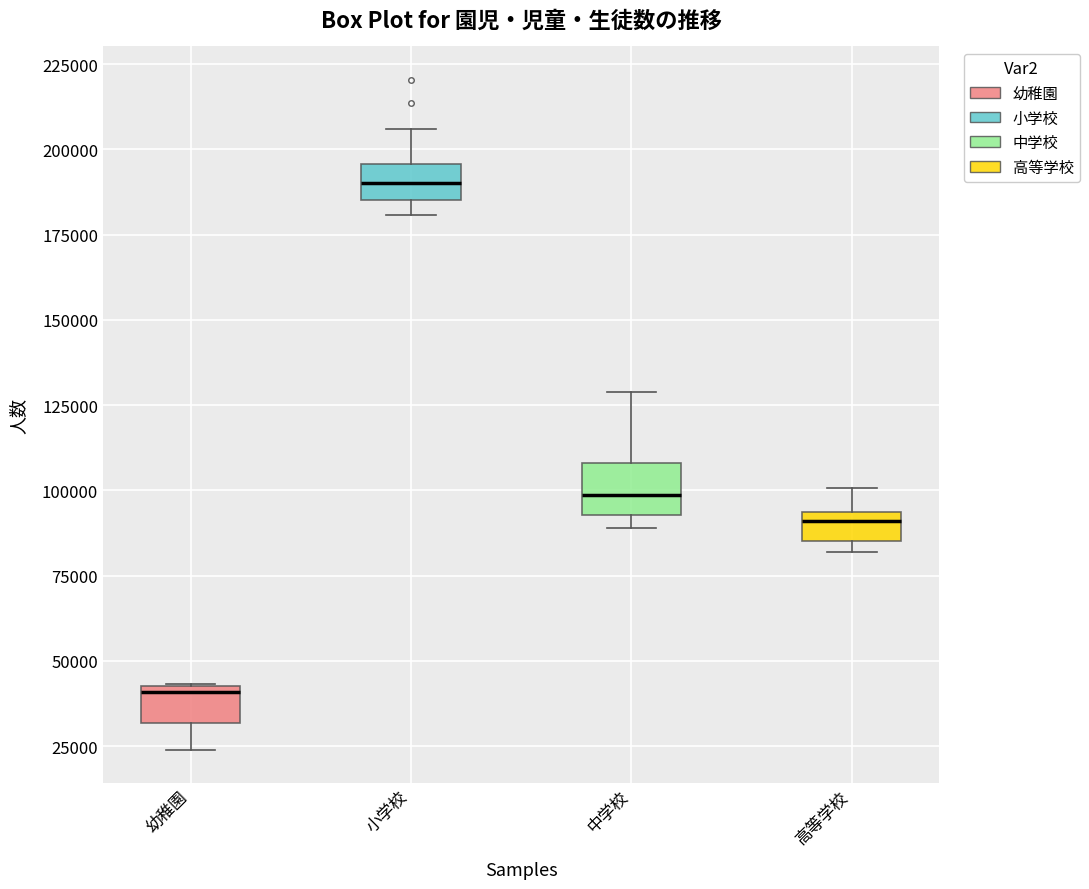

Reading left to right, transcribe this box plot: for each box, give where its median line is, the range the box spans, and where its two whiskers end, as read against the y-axis. The values are not printed on the chart, so give them approximately, as read against the axis.

幼稚園: median 40000, box 30000 to 45000, whiskers 25000 to 45000
小学校: median 190000, box 185000 to 195000, whiskers 180000 to 205000
中学校: median 100000, box 95000 to 110000, whiskers 90000 to 130000
高等学校: median 90000, box 85000 to 95000, whiskers 80000 to 100000